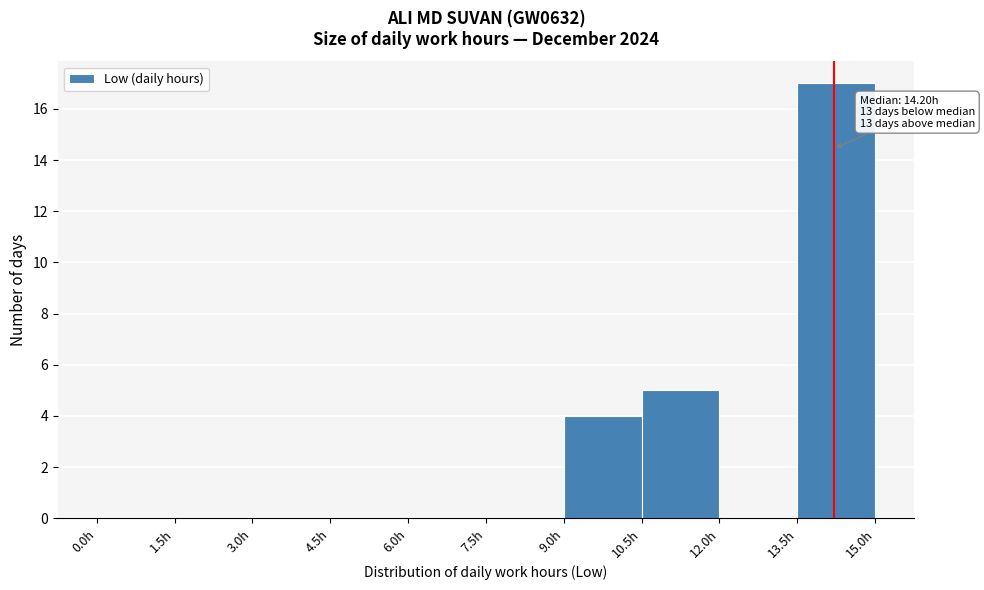

Over which range of the x-axis is the bar tallest?

13.5 to 15.0